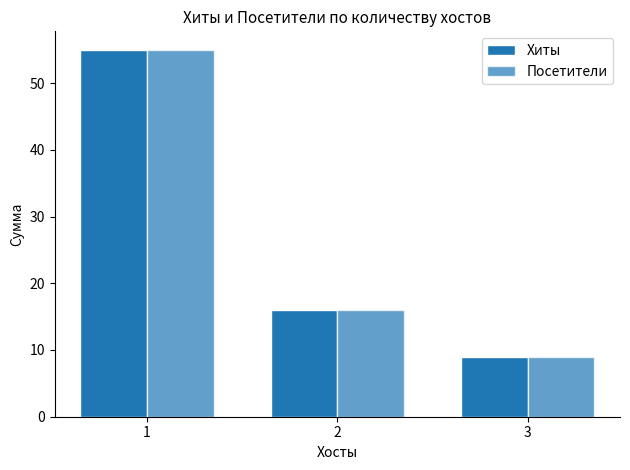

What is the greatest value displayed?

55